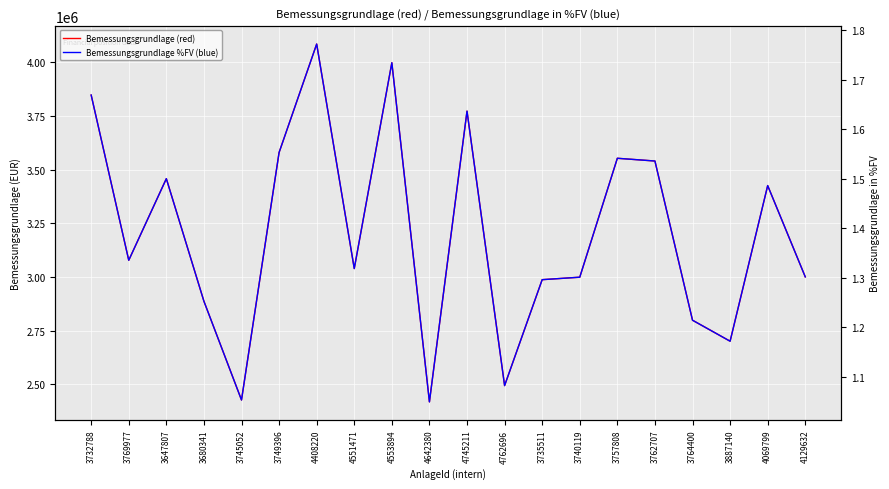

True or false: Bemessungsgrundlage %FV (blue) has a value of 1.0 at 4642380.

True